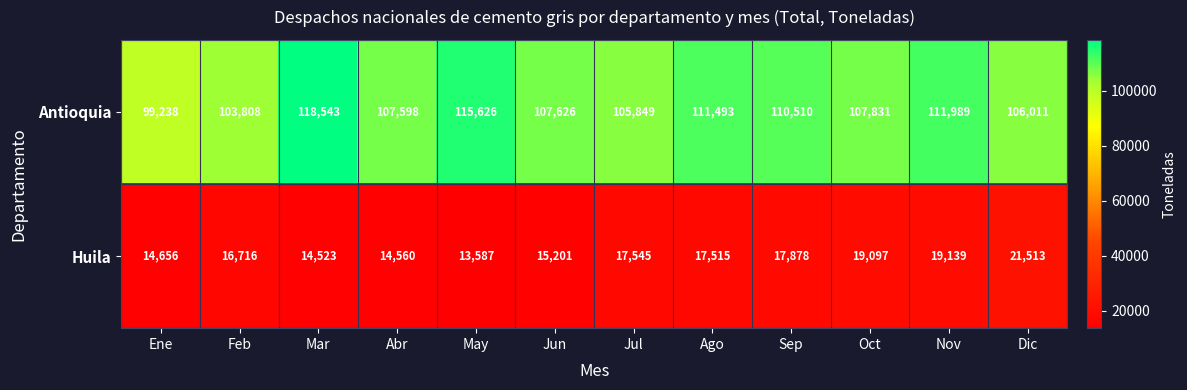

Reading left to right, list all the values displayed in this chart.

Antioquia: Ene=99238	Feb=103808	Mar=118543	Abr=107598	May=115626	Jun=107626	Jul=105849	Ago=111493	Sep=110510	Oct=107831	Nov=111989	Dic=106011
Huila: Ene=14656	Feb=16716	Mar=14523	Abr=14560	May=13587	Jun=15201	Jul=17545	Ago=17515	Sep=17878	Oct=19097	Nov=19139	Dic=21513